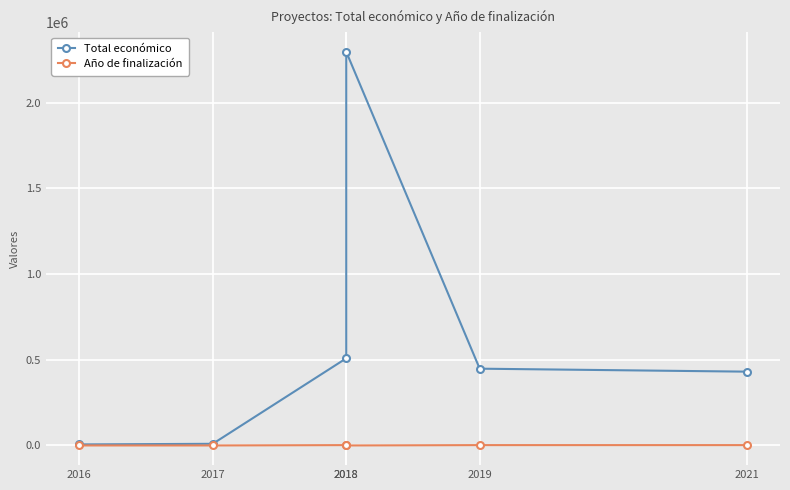

At which category does Total económico reach its first local peak?

2018